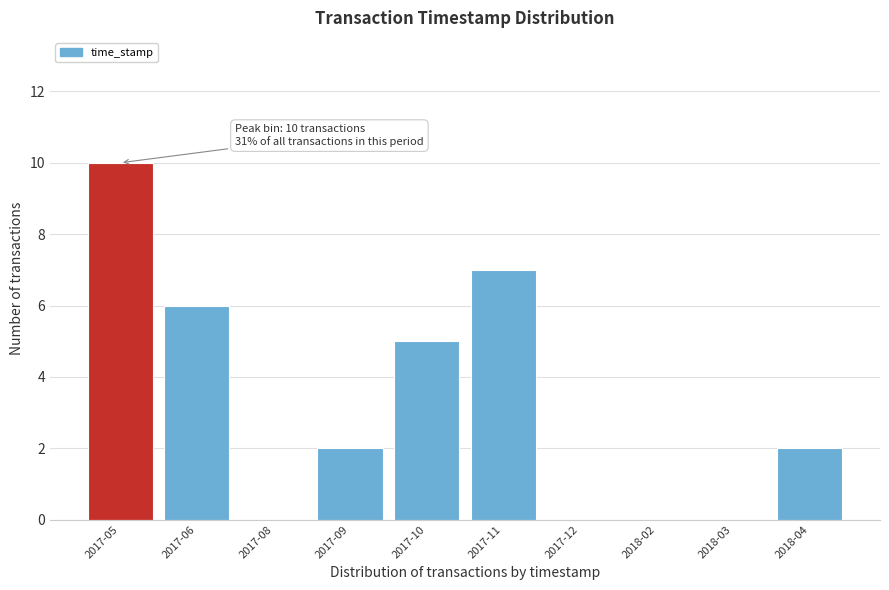

Reading left to right, what are all the values shown in this chart?

2017-05=10	2017-06=6	2017-08=0	2017-09=2	2017-10=5	2017-11=7	2017-12=0	2018-02=0	2018-03=0	2018-04=2